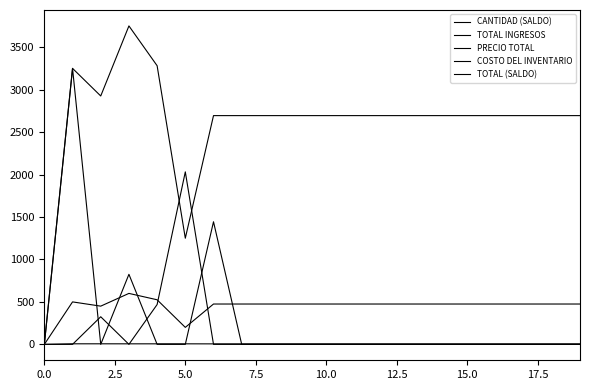

Is this an area chart (filled region under the line)?

No